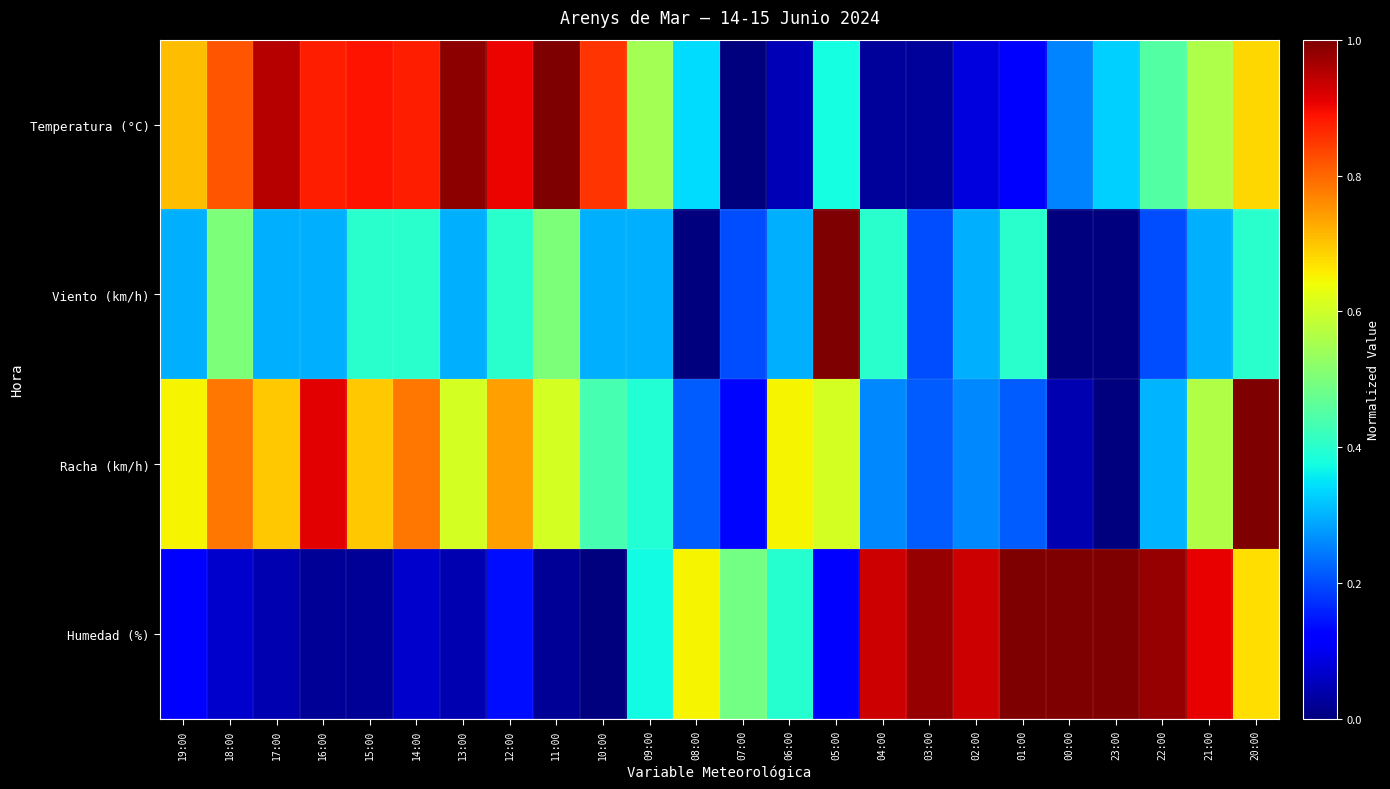

Reading left to right, list all the values displayed in this chart.

Temperatura (°C): 19:00=0.7	18:00=0.8	17:00=1.0	16:00=0.9	15:00=0.9	14:00=0.9	13:00=1.0	12:00=0.9	11:00=1.0	10:00=0.9	09:00=0.5	08:00=0.3	07:00=0.0	06:00=0.0	05:00=0.4	04:00=0.0	03:00=0.0	02:00=0.1	01:00=0.1	00:00=0.3	23:00=0.3	22:00=0.5	21:00=0.6	20:00=0.7
Viento (km/h): 19:00=0.3	18:00=0.5	17:00=0.3	16:00=0.3	15:00=0.4	14:00=0.4	13:00=0.3	12:00=0.4	11:00=0.5	10:00=0.3	09:00=0.3	08:00=0.0	07:00=0.2	06:00=0.3	05:00=1.0	04:00=0.4	03:00=0.2	02:00=0.3	01:00=0.4	00:00=0.0	23:00=0.0	22:00=0.2	21:00=0.3	20:00=0.4
Racha (km/h): 19:00=0.7	18:00=0.8	17:00=0.7	16:00=0.9	15:00=0.7	14:00=0.8	13:00=0.6	12:00=0.7	11:00=0.6	10:00=0.4	09:00=0.4	08:00=0.2	07:00=0.1	06:00=0.7	05:00=0.6	04:00=0.3	03:00=0.2	02:00=0.3	01:00=0.2	00:00=0.0	23:00=0.0	22:00=0.3	21:00=0.6	20:00=1.0
Humedad (%): 19:00=0.1	18:00=0.1	17:00=0.0	16:00=0.0	15:00=0.0	14:00=0.1	13:00=0.0	12:00=0.1	11:00=0.0	10:00=0.0	09:00=0.4	08:00=0.7	07:00=0.5	06:00=0.4	05:00=0.1	04:00=0.9	03:00=1.0	02:00=0.9	01:00=1.0	00:00=1.0	23:00=1.0	22:00=1.0	21:00=0.9	20:00=0.7